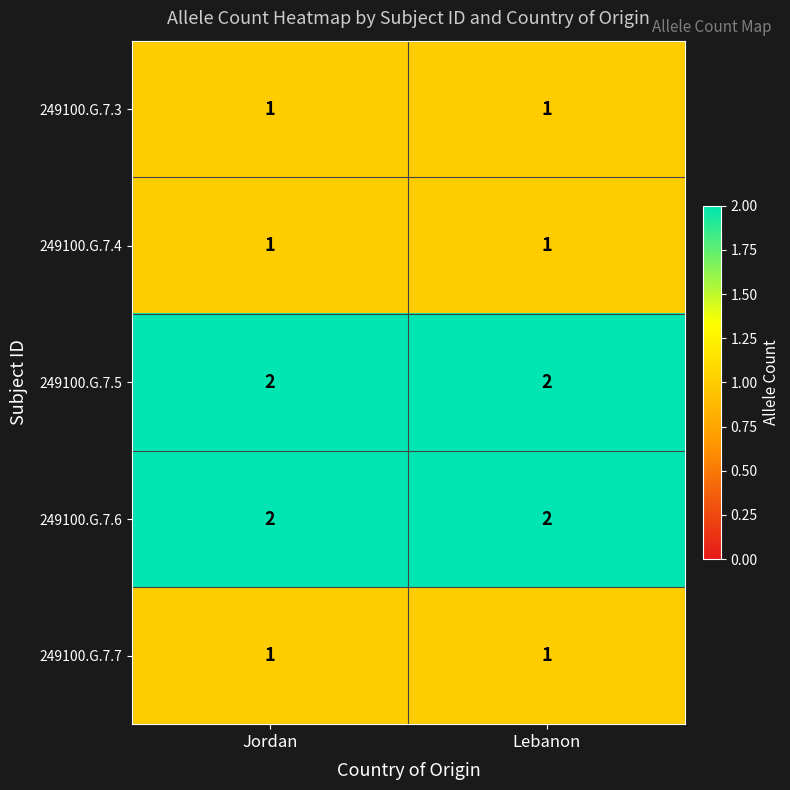

What is the spread (max minus min) of values at Lebanon?

1